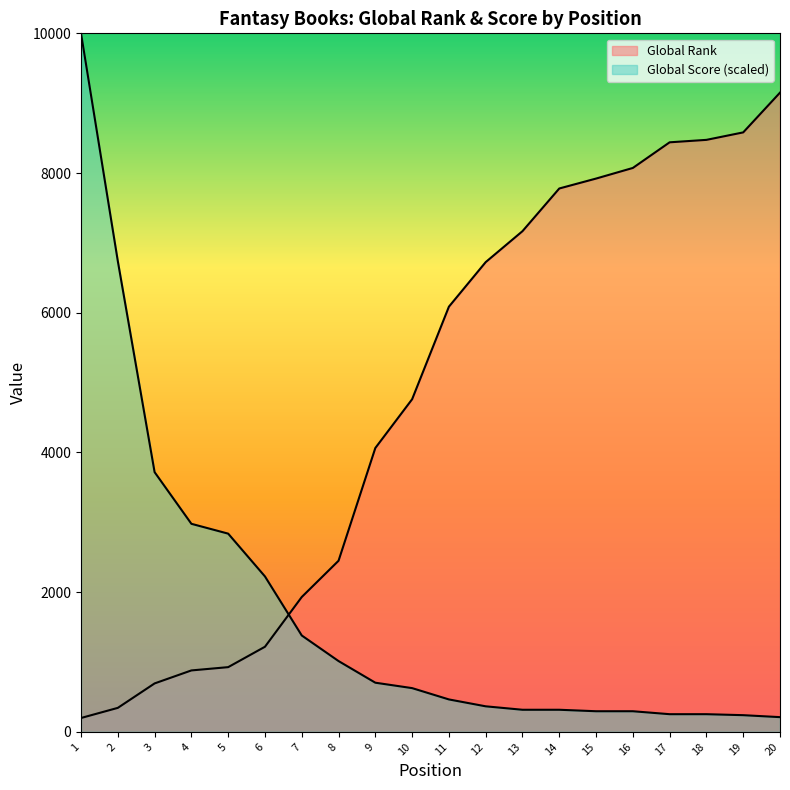

Reading right to left, what are all the values shown in this chart?

Global Rank: 9151.0	8582.0	8475.0	8440.0	8073.0	7921.0	7779.0	7168.0	6725.0	6087.0	4762.0	4064.0	2450.0	1931.0	1219.0	927.0	880.0	694.0	344.0	199.0
Global Score: 211.3	239.4	253.5	253.5	295.8	295.8	316.9	316.9	366.2	464.8	626.8	704.2	1014.1	1380.3	2225.4	2838.0	2978.9	3718.3	6739.4	10000.0